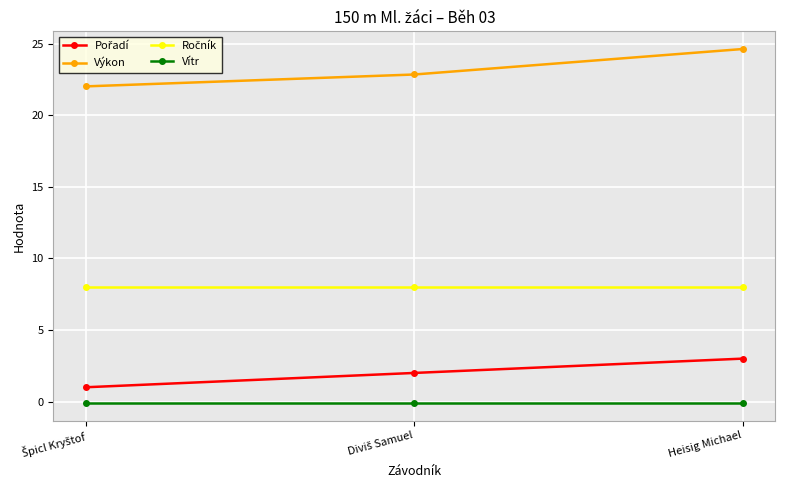

How many lines are shown in the chart?

4